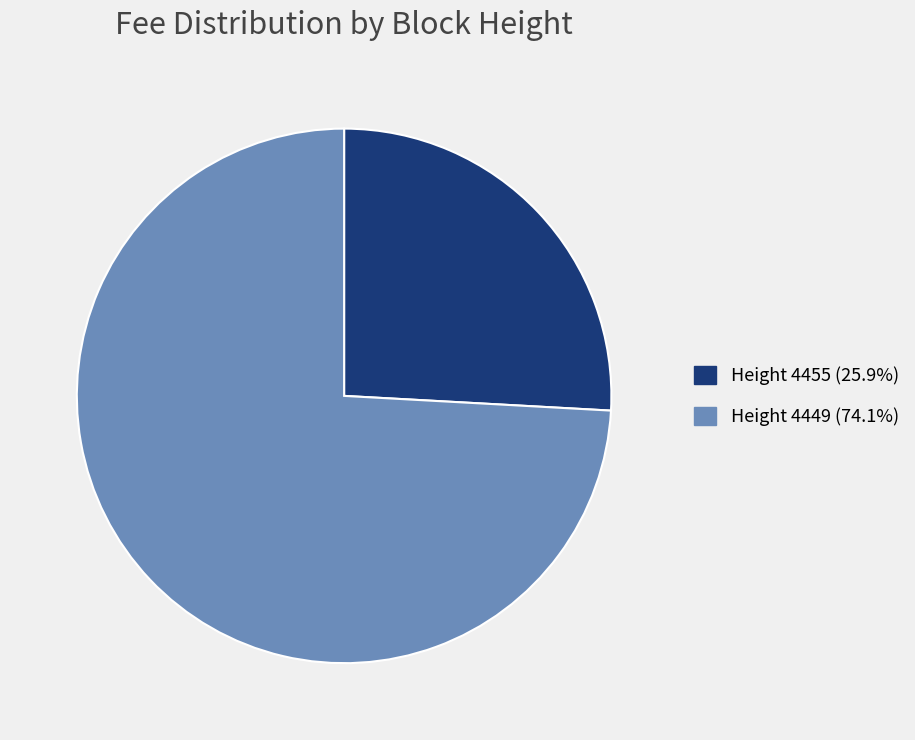

Is there any slice that represents more than half of the pie?

Yes